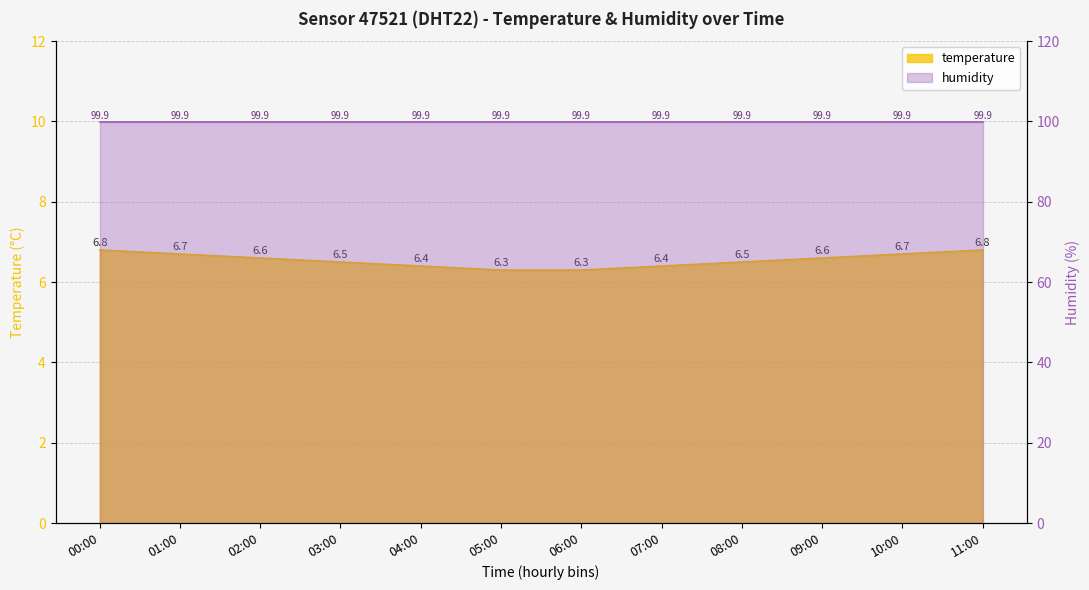

List the labels in order of value, smallest first.

05:00, 06:00, 04:00, 07:00, 03:00, 08:00, 02:00, 09:00, 01:00, 10:00, 00:00, 11:00